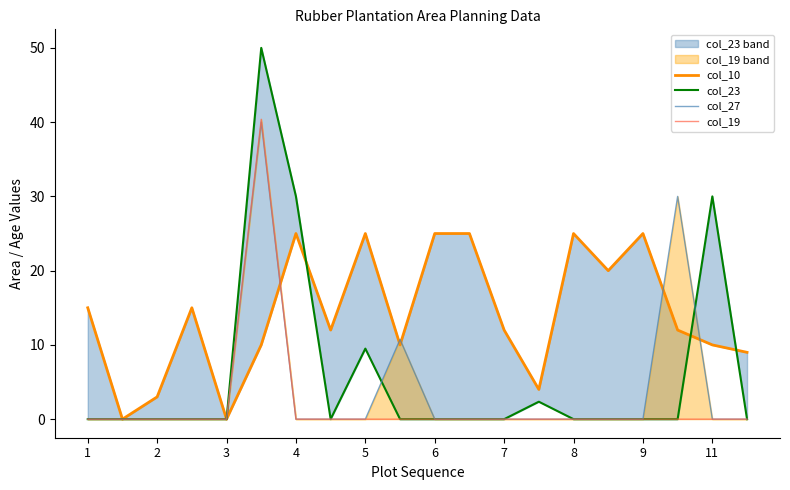

How many distinct data groups are displayed?

4